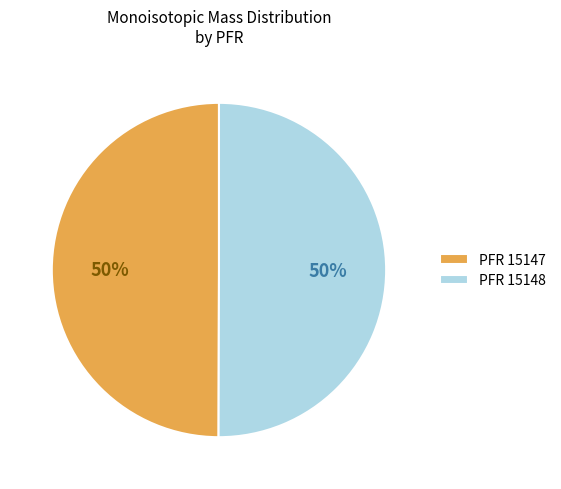

What percentage is the PFR 15148 slice, to the nearest percent?

50%